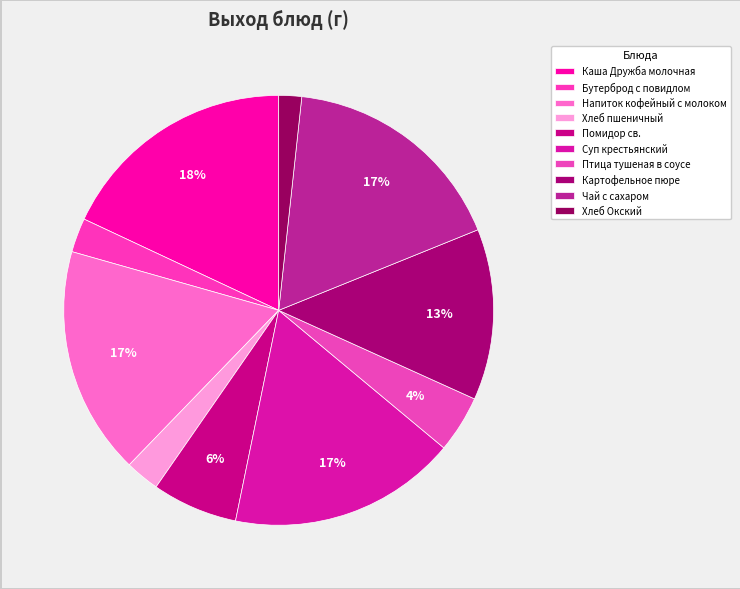

Is it true that Напиток кофейный с молоком is 27% of the pie?

False